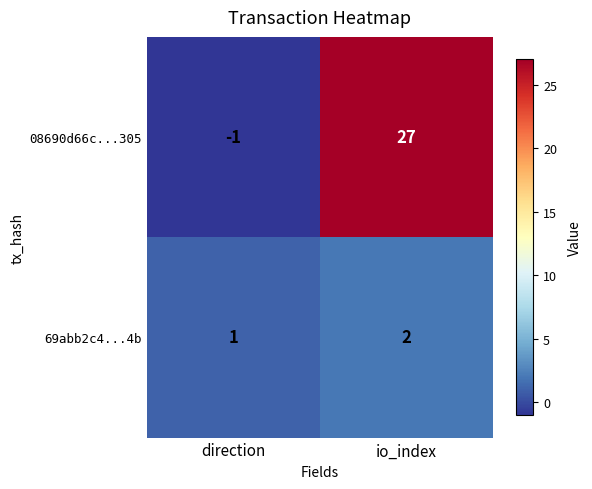

Which category has the lowest value in the 08690d66c...305 series?

direction